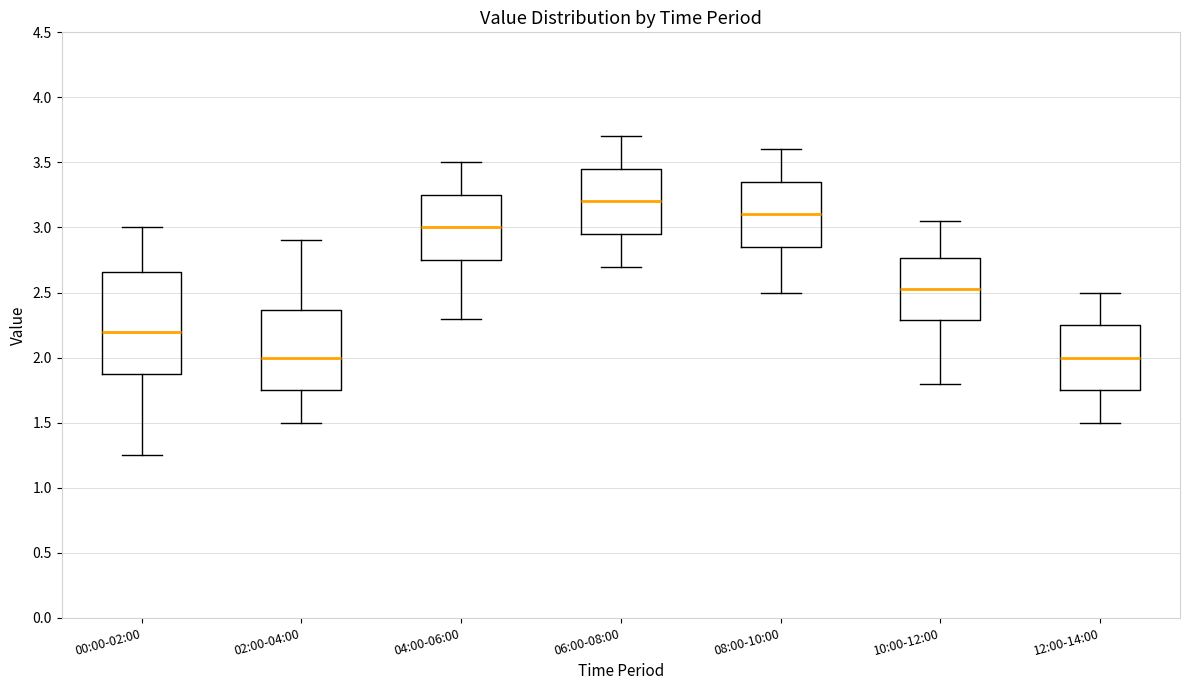

Where does the upper whisker of the box for 02:00-04:00 end on the y-axis? The values are not printed on the chart, so give them approximately, as read against the axis.

2.90